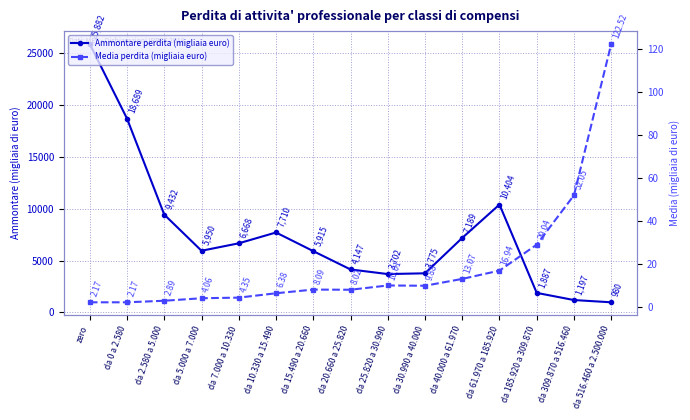

What position from the right is da 20.660 a 25.820?

8